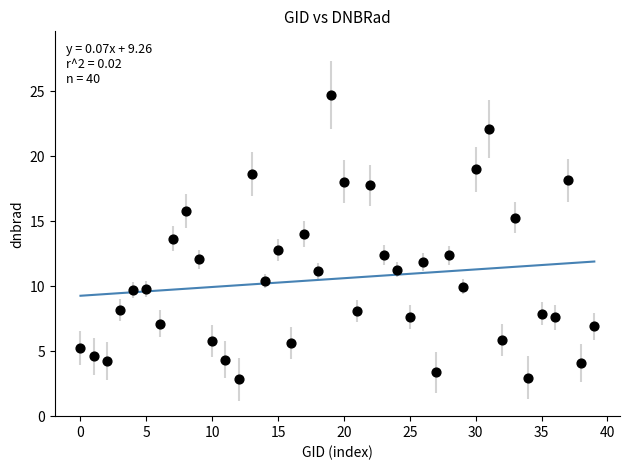

What is the range of Y values (max minus min)?

21.8